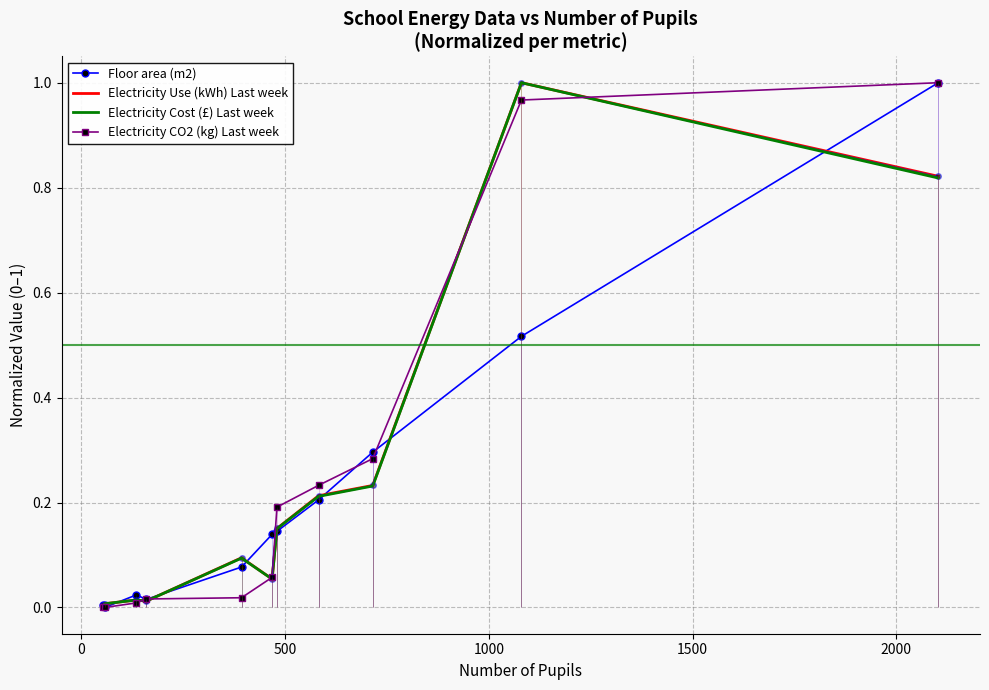

Where do Electricity Use (kWh) Last week and Electricity Cost (£) Last week first cross each other?

0 and 500